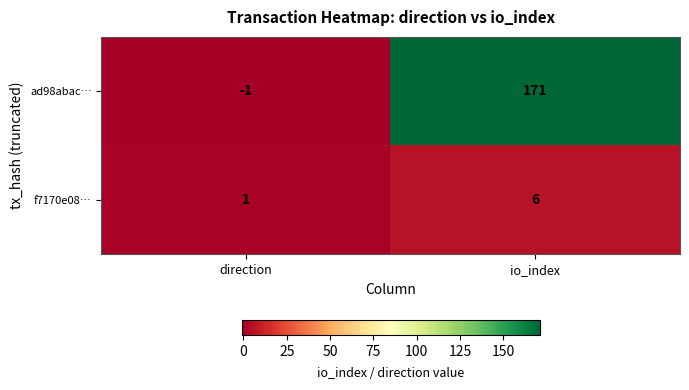

What is the difference between the f7170e08… values at io_index and direction?

5